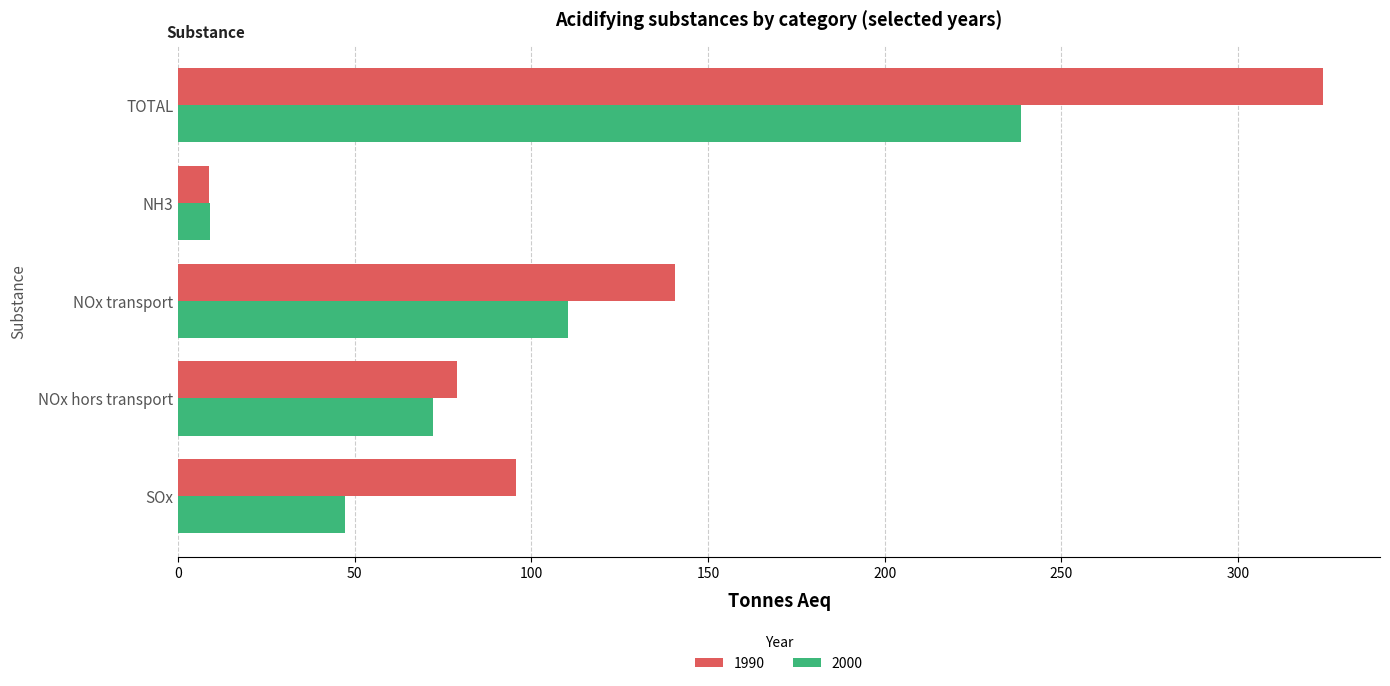

The 2000 series shows 73.6 at NOx transport. True or false?

False